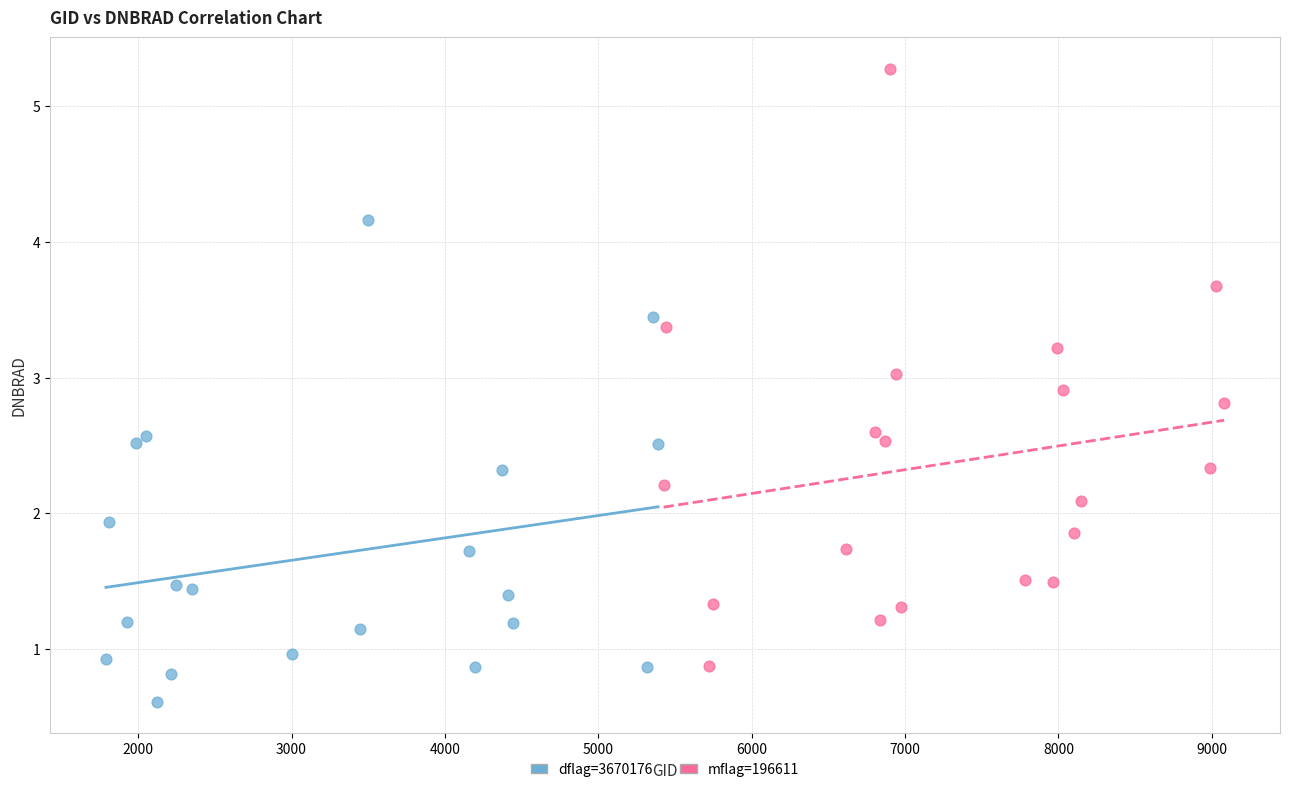

What are all the series names shown in the legend?

dflag=3670176, mflag=196611